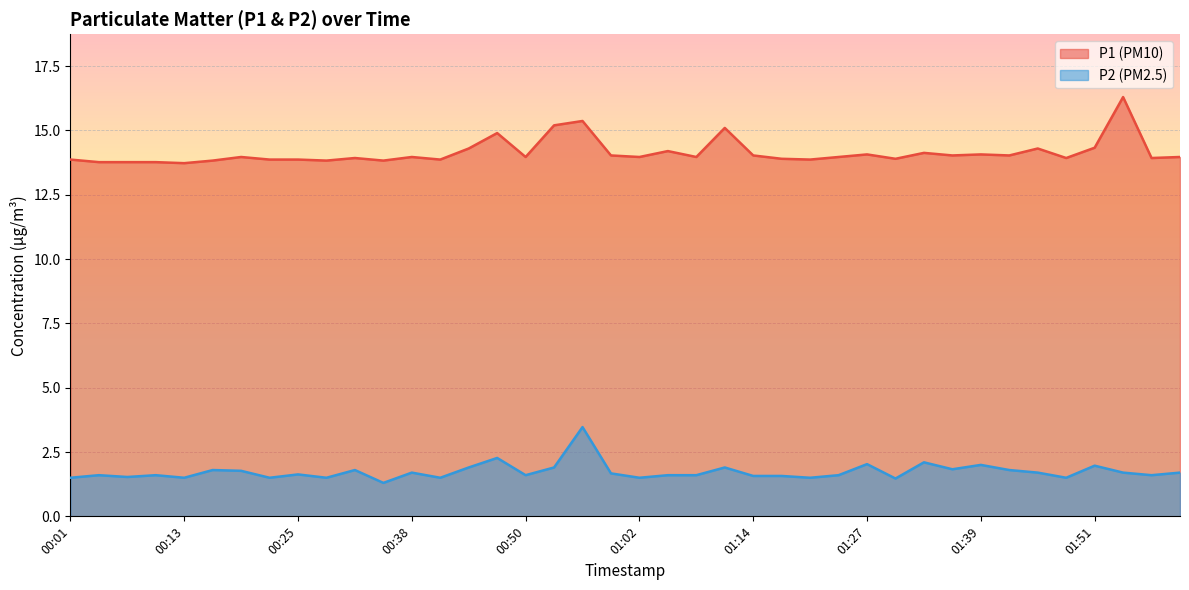

Where is P1 nearest to the value 15?

00:47